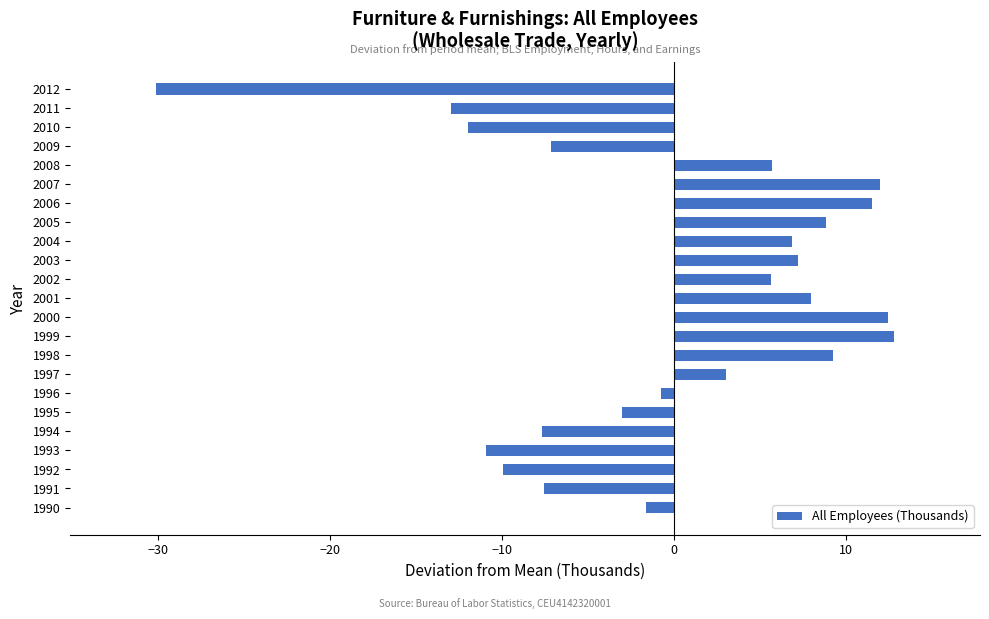

What is the change in value from 1997 to 2009?

-10.2